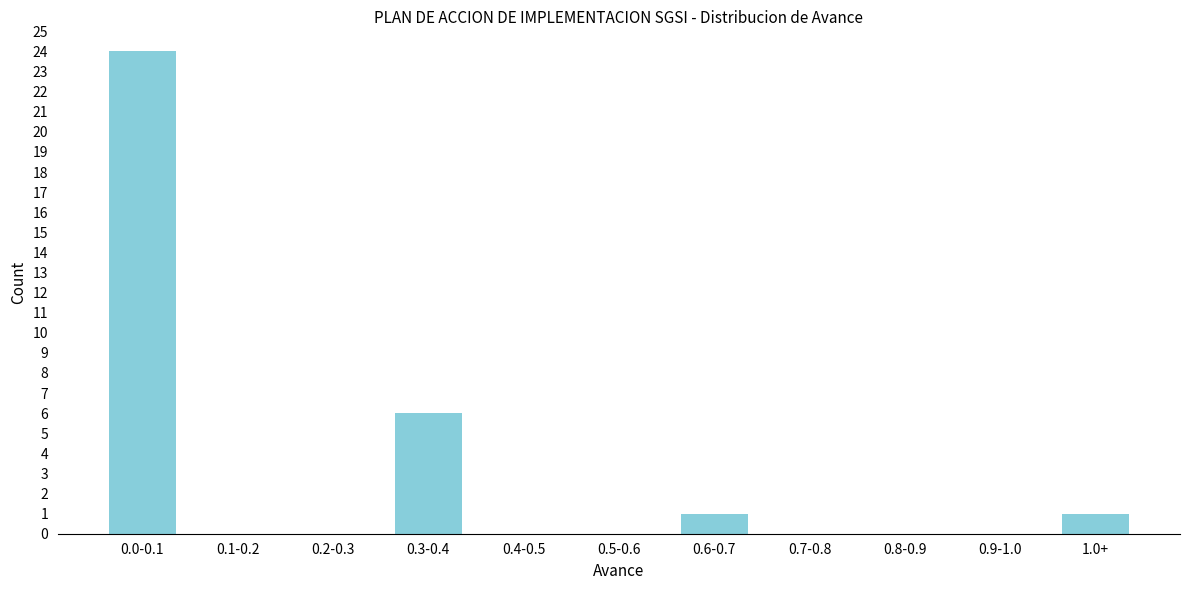

Reading left to right, list all the values displayed in this chart.

0.0-0.1=24	0.1-0.2=0	0.2-0.3=0	0.3-0.4=6	0.4-0.5=0	0.5-0.6=0	0.6-0.7=1	0.7-0.8=0	0.8-0.9=0	0.9-1.0=0	1.0+=1